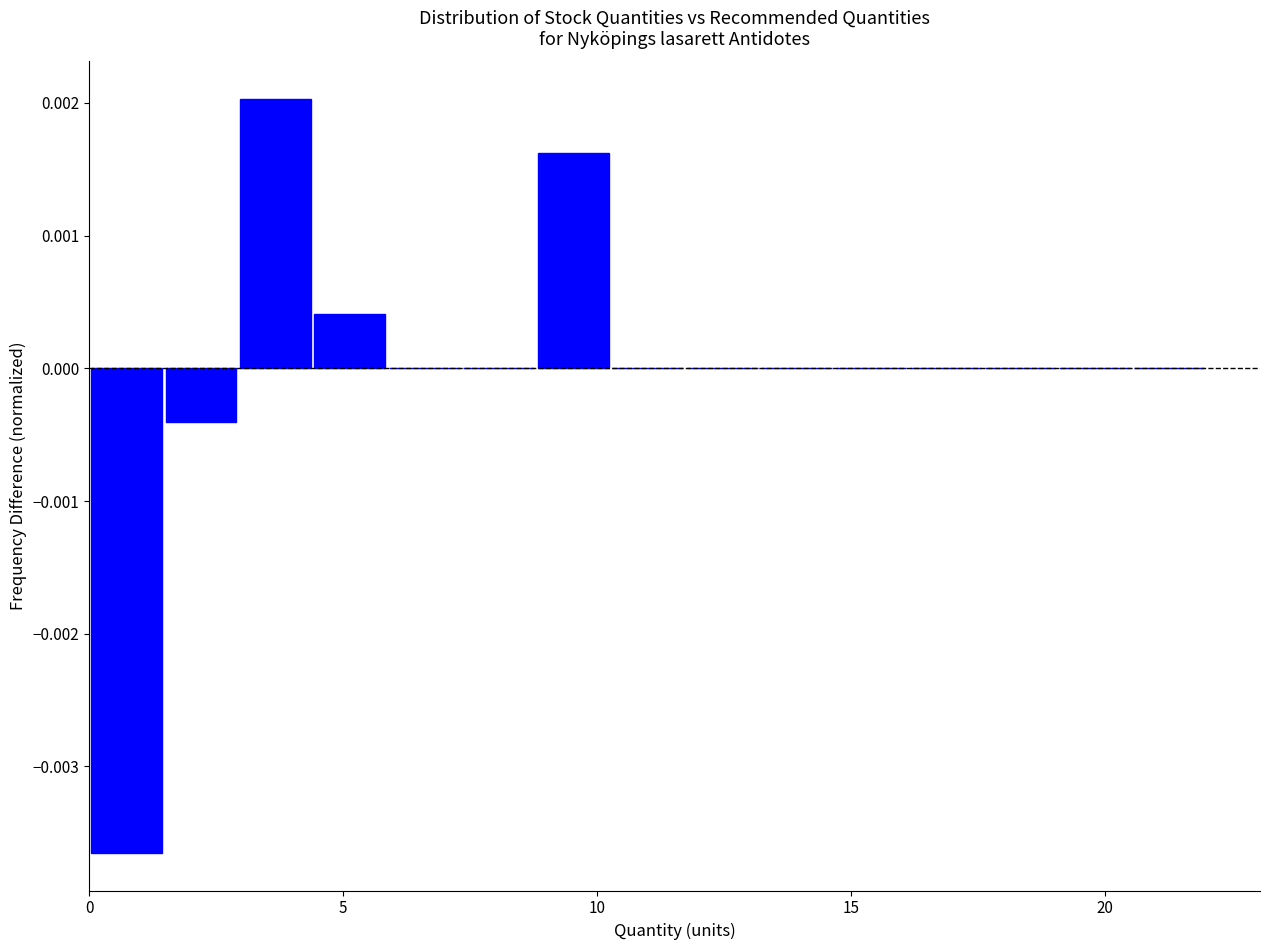

Around what value on the x-axis is the tallest bar? Give the approximate position of its centre, as read against the axis.

3.5